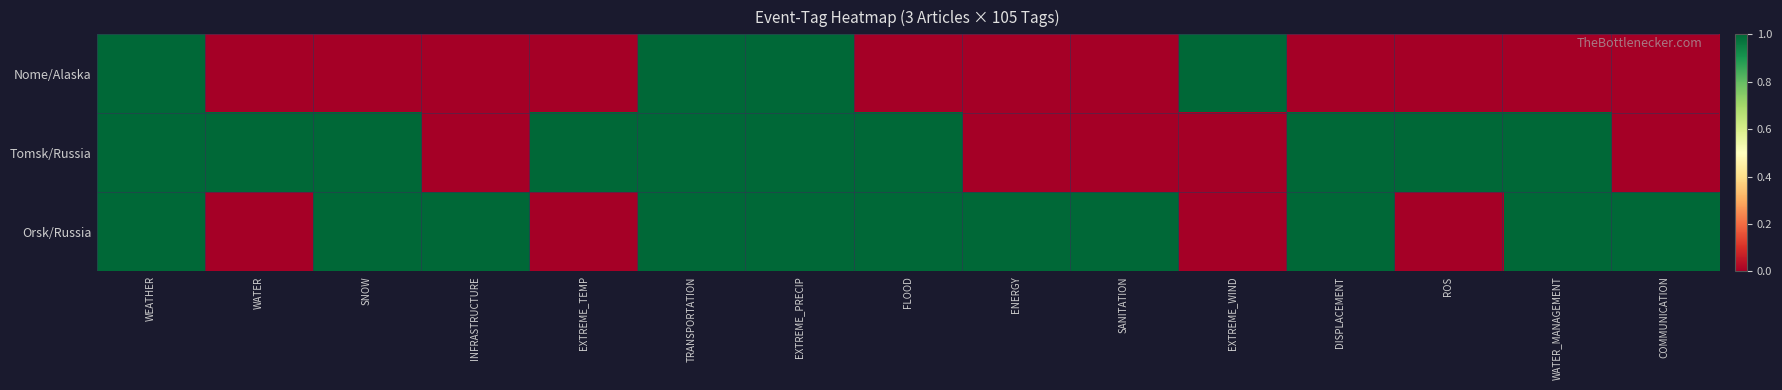

At SANITATION, list the series in order from smallest to largest.

Nome/Alaska, Tomsk/Russia, Orsk/Russia